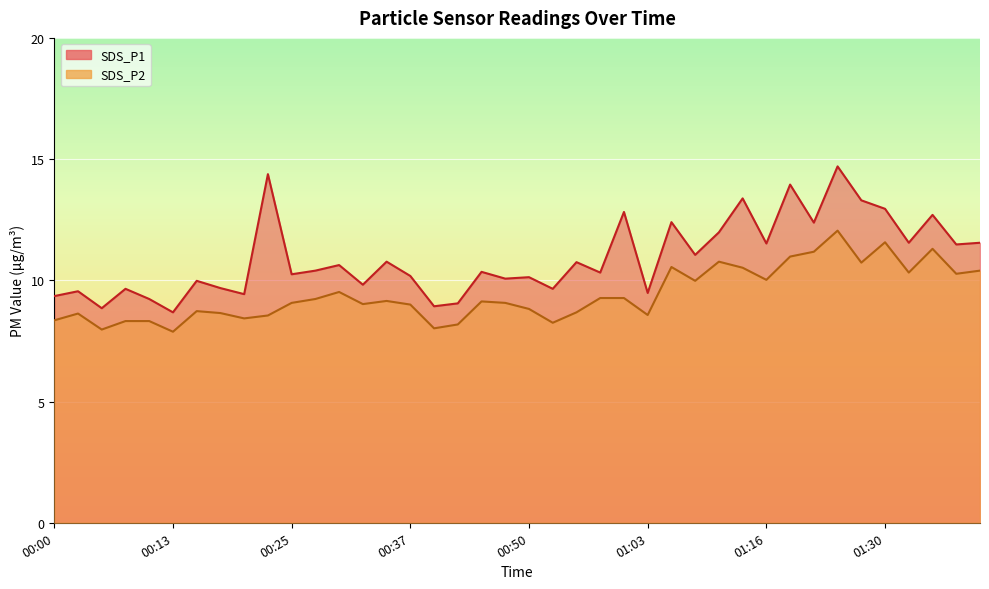

How many interior local valleys does the SDS_P1 series have?

15